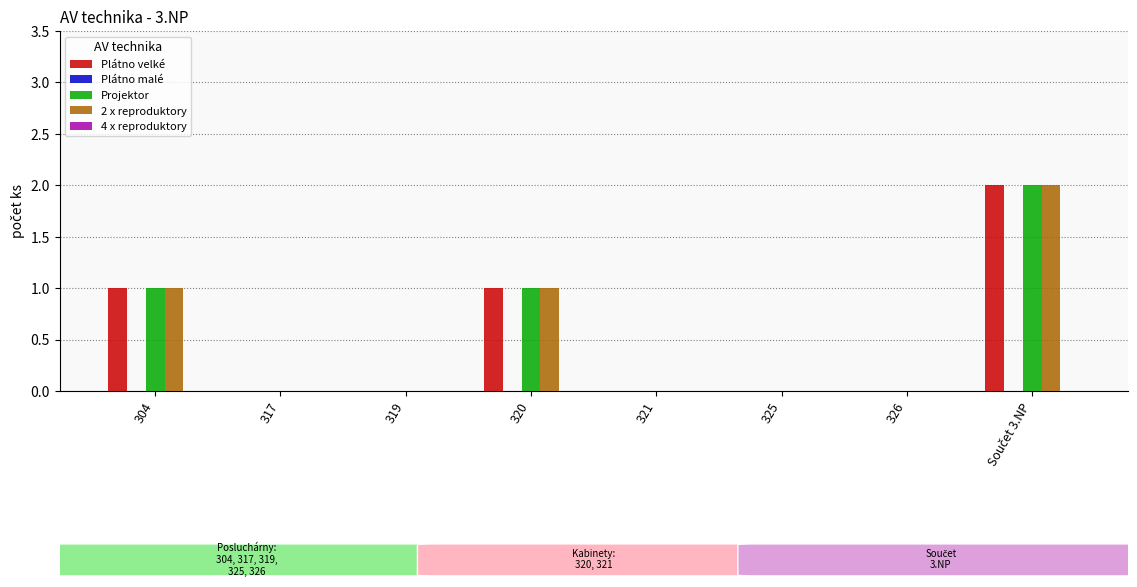

The value of Projektor at 326 is -1. True or false?

False